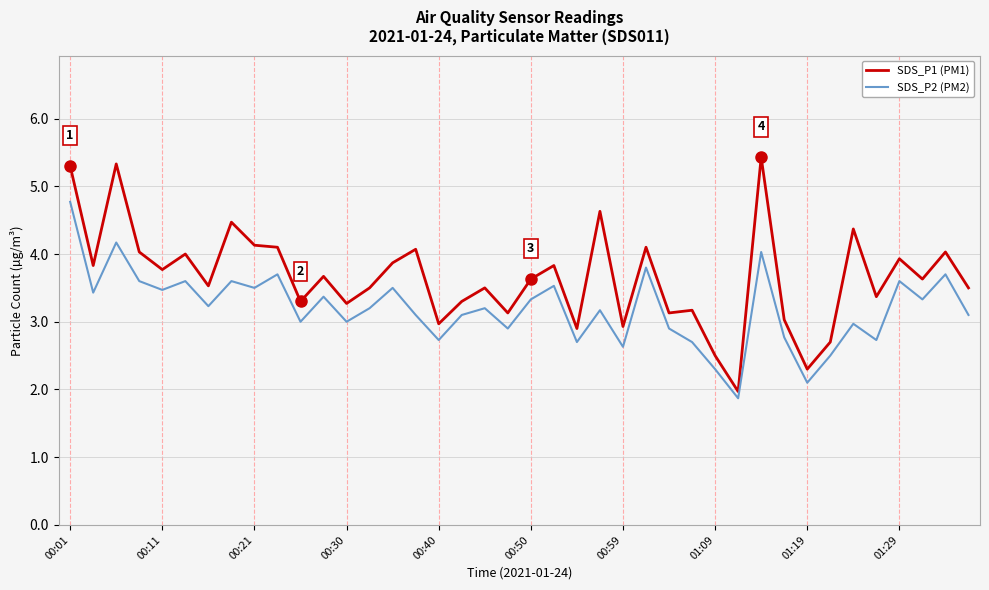

What is the difference between the maximum and minimum values in the SDS_P1 (PM1) series?

3.5